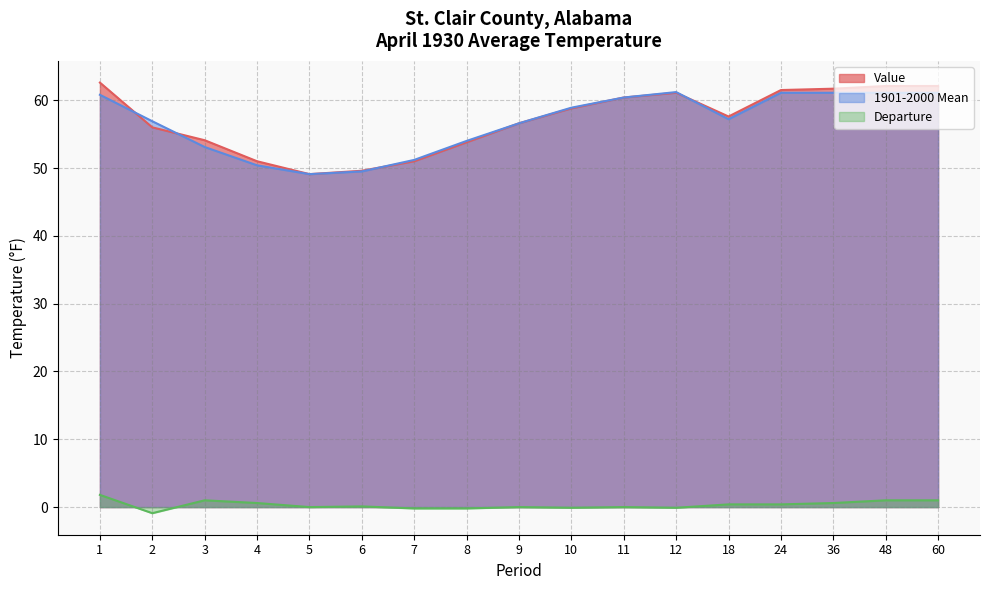

True or false: Departure and 1901-2000 Mean cross at least once.

False